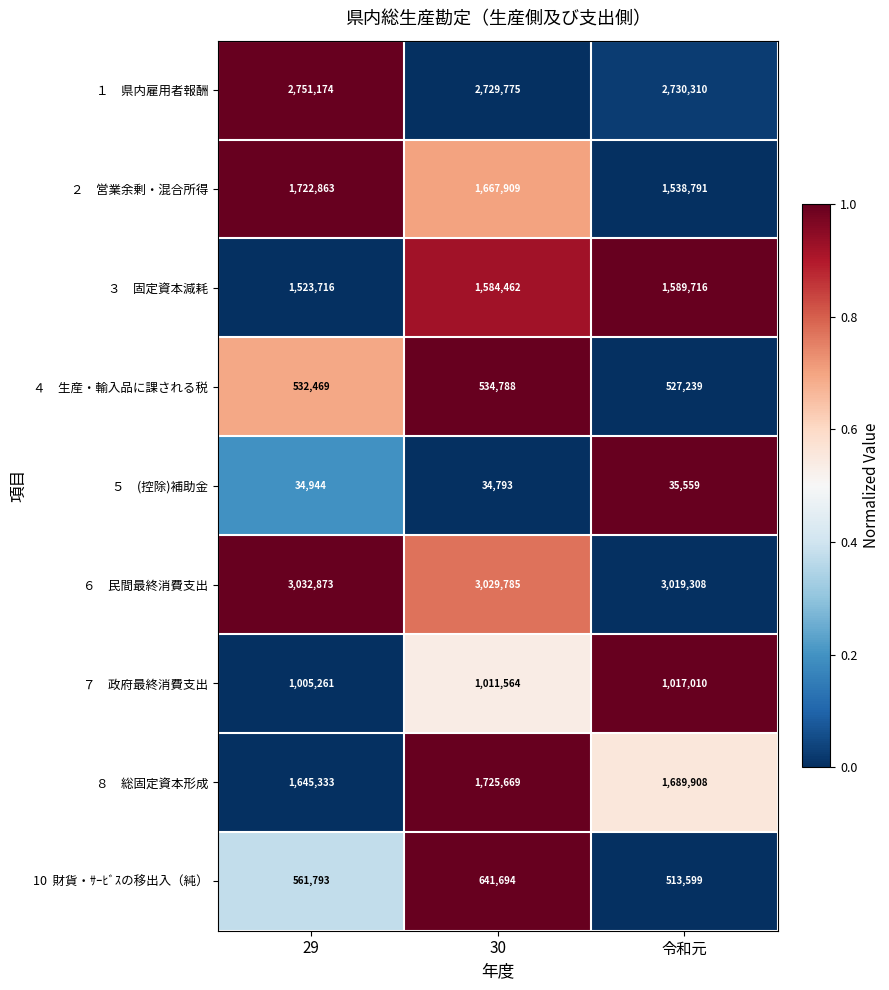

Which category has the highest value across all series?

29